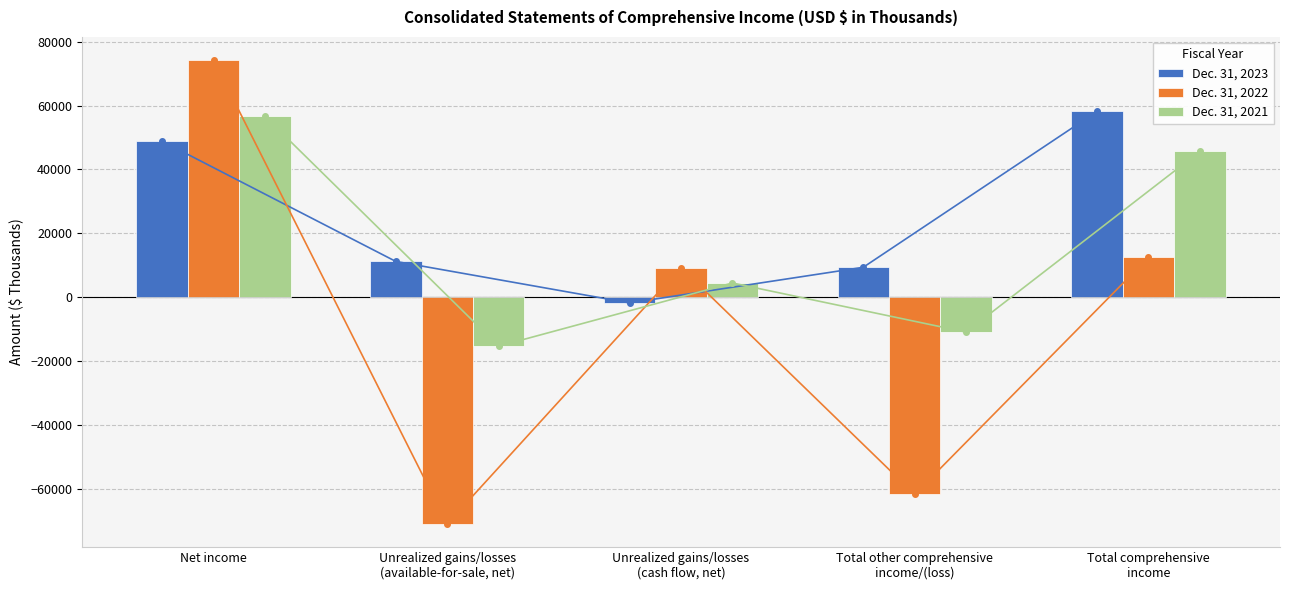

The Dec. 31, 2023 series shows 13447 at Total other comprehensive
income/(loss). True or false?

False